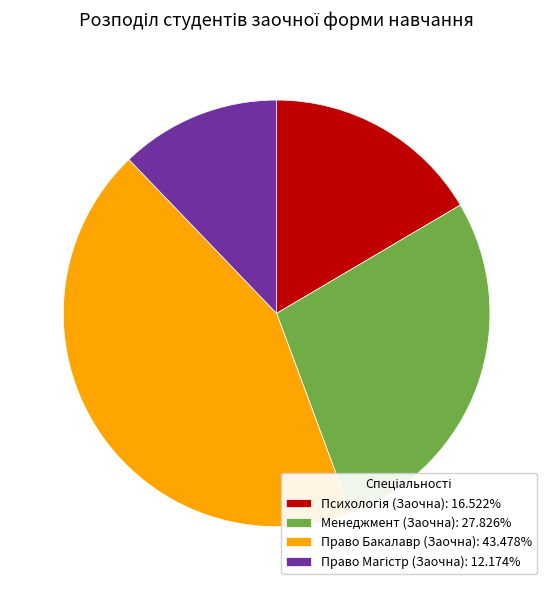

Approximately how many times larger is the value at Право Бакалавр (Заочна): 43.478% compared to Менеджмент (Заочна): 27.826%?

1.6